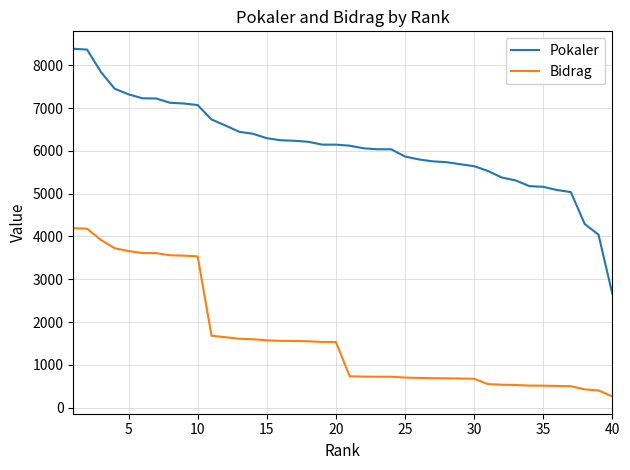

What is the difference between the maximum and minimum values in the Pokaler series?

5722